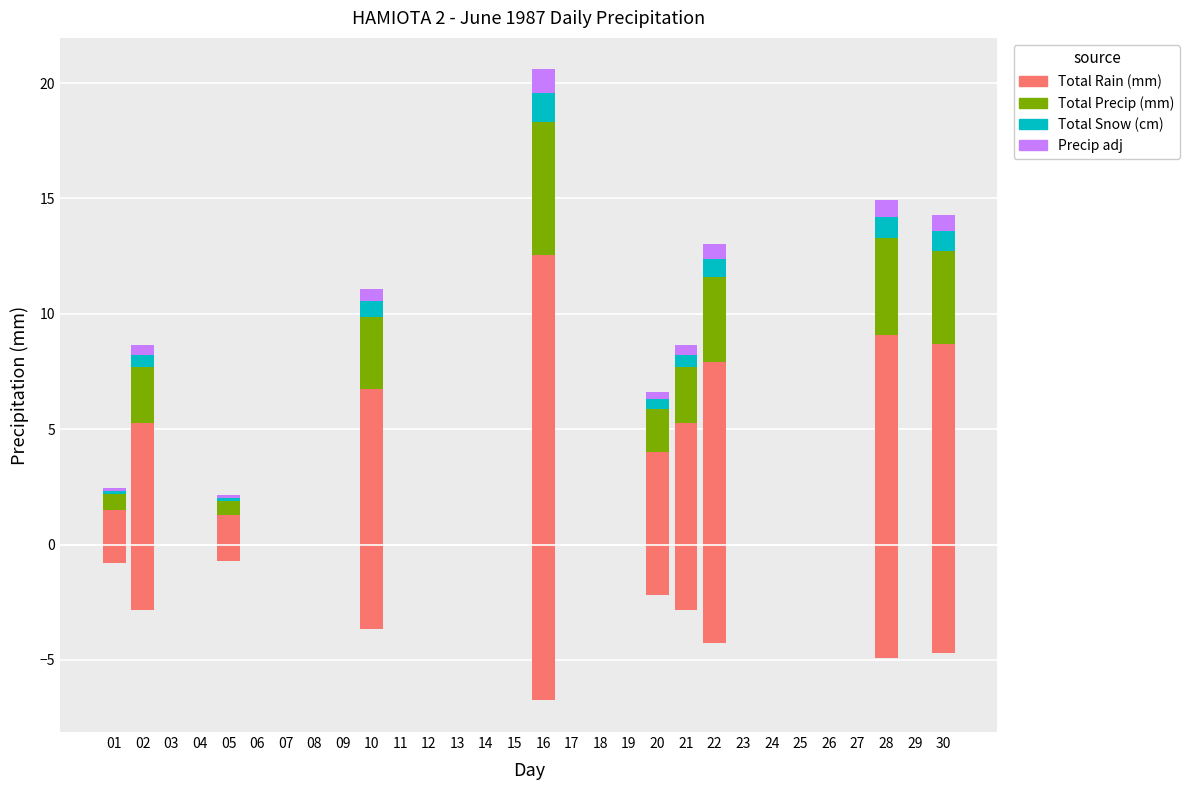

At which category is the sum across all series the highest?

16